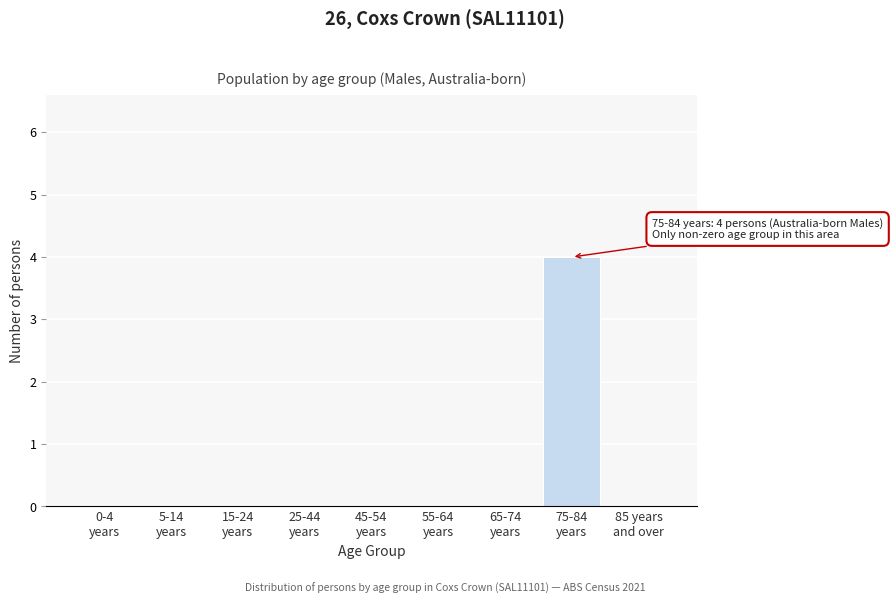

What is the sum of all values?

4